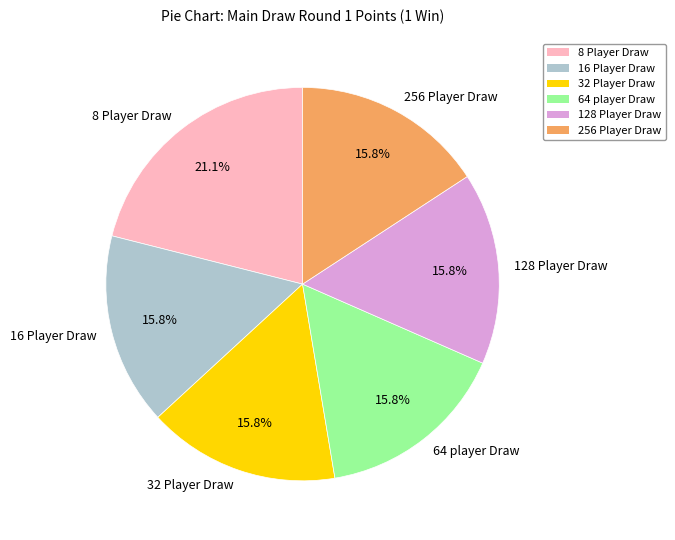

How many slices are in this pie chart?

6